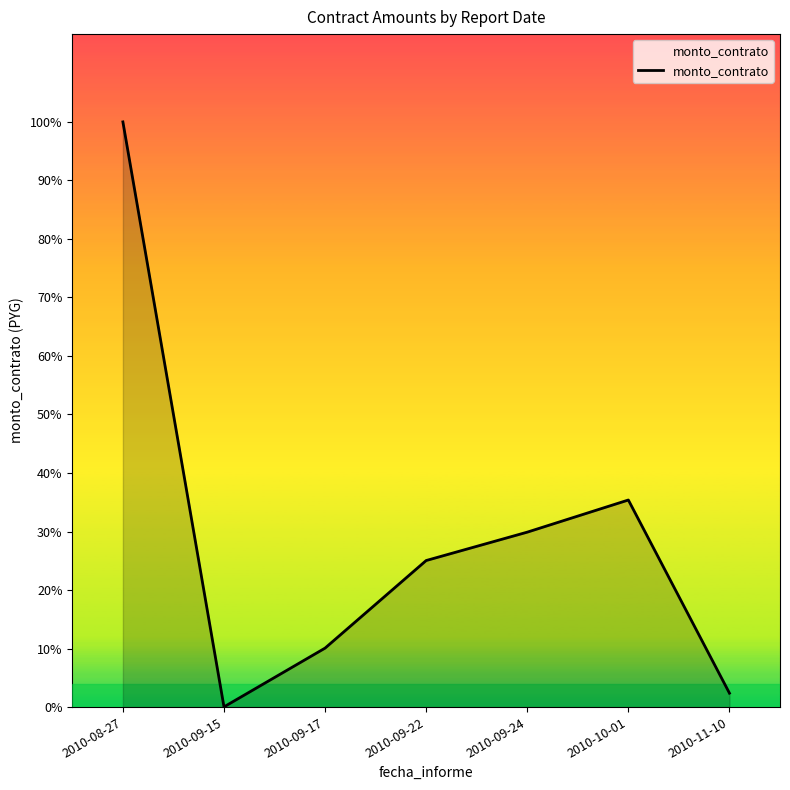

What is the ratio of the value at 2010-08-27 to the value at 2010-10-01?

2.8